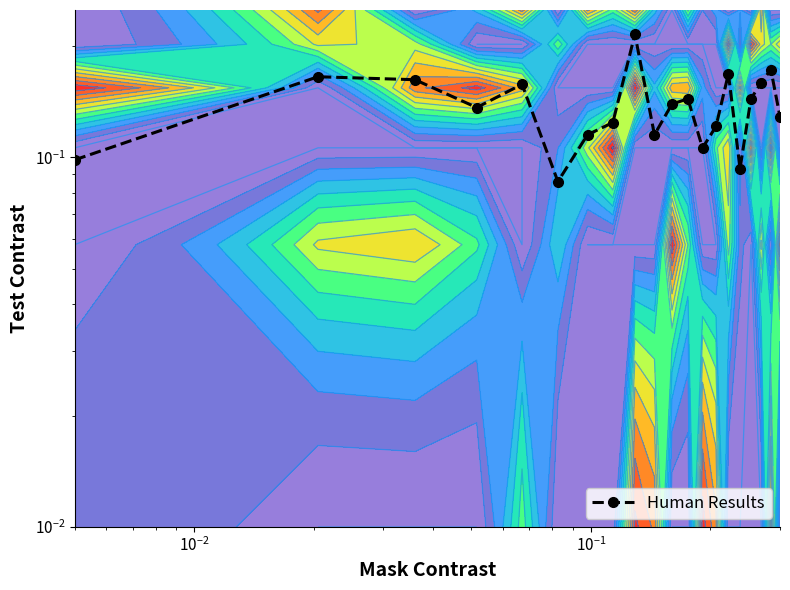

What is the smallest value displayed?

0.1